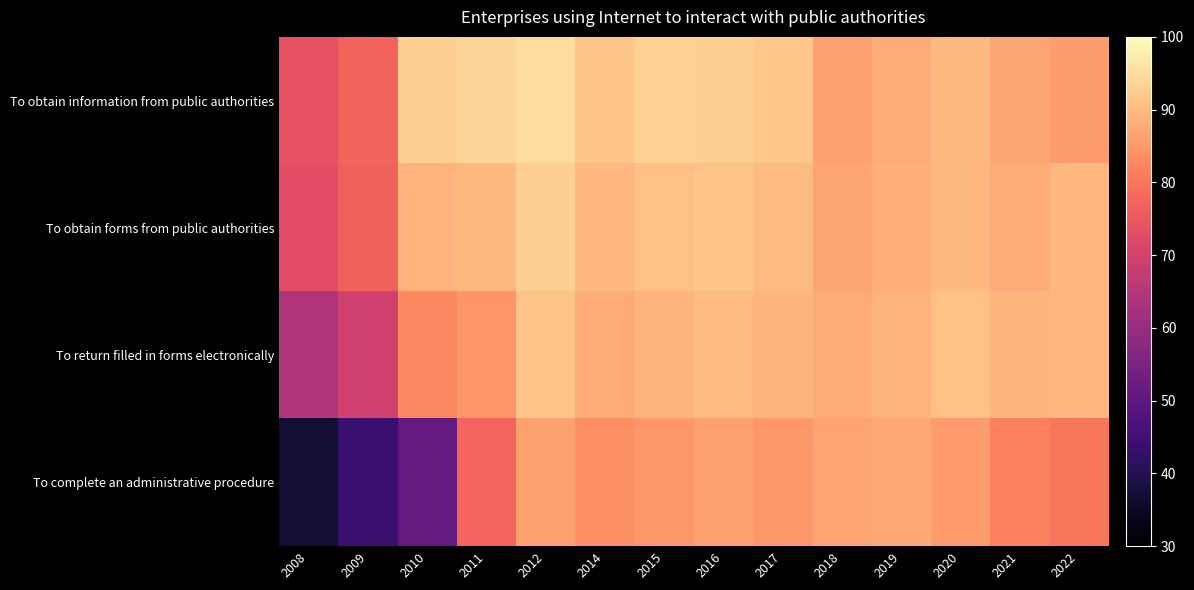

What is the greatest value displayed?

94.9